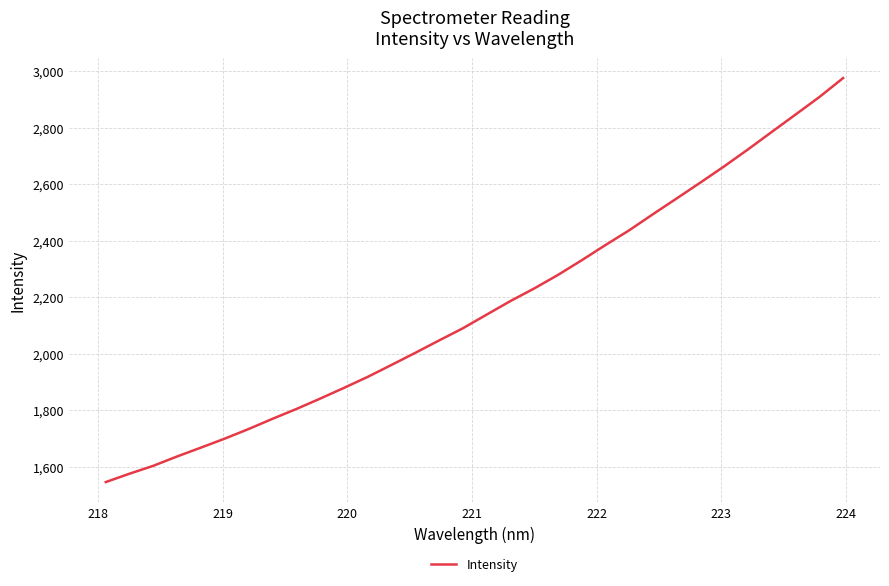

What is the difference between the maximum and minimum values?

1429.5